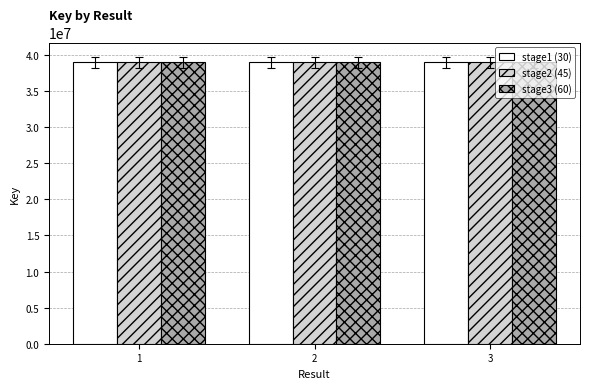

Count the number of data series in this chart.

3